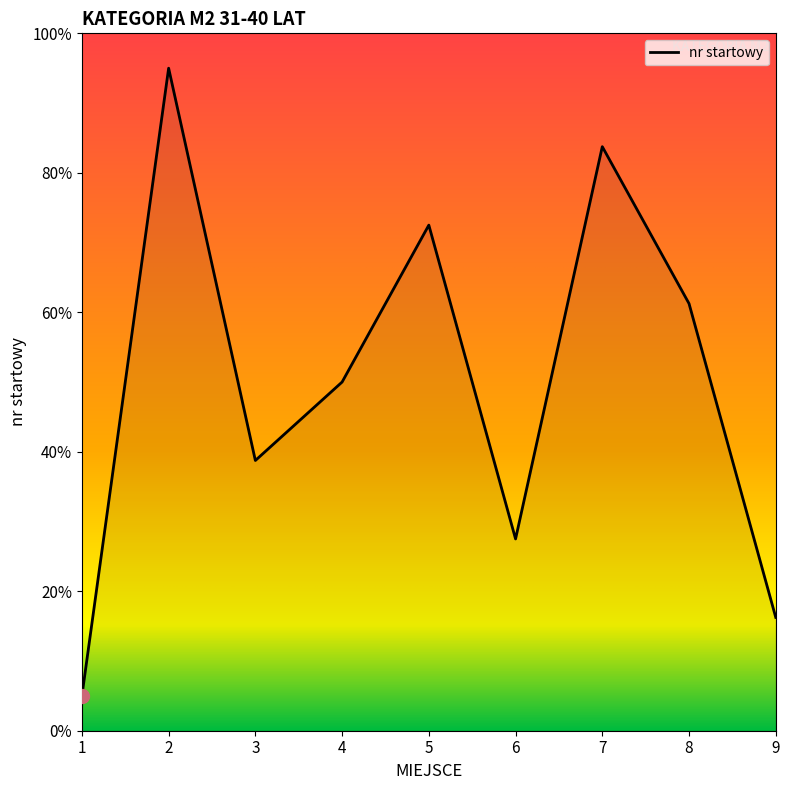

Does the chart have visible grid lines?

No